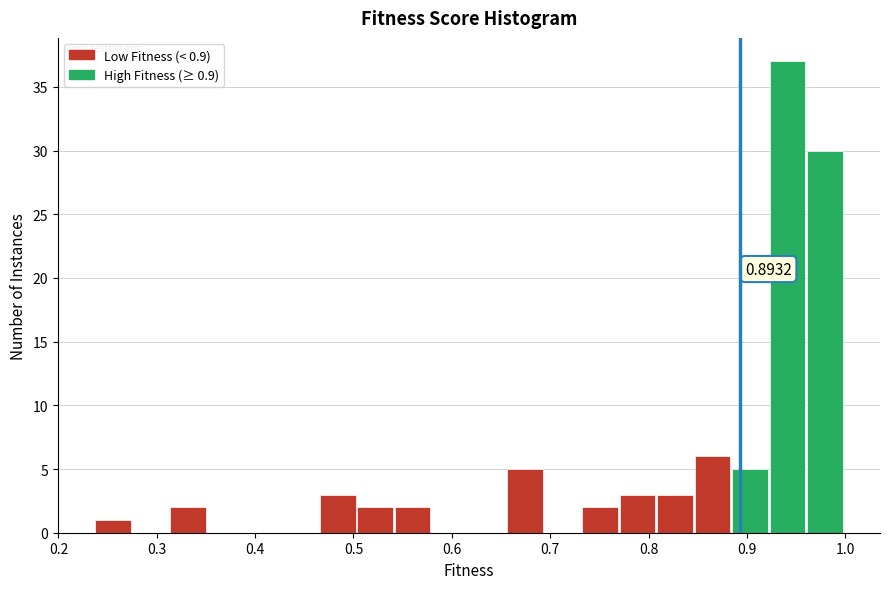

Read against the x-axis, roughly where is the centre of the tallest bar?

0.94